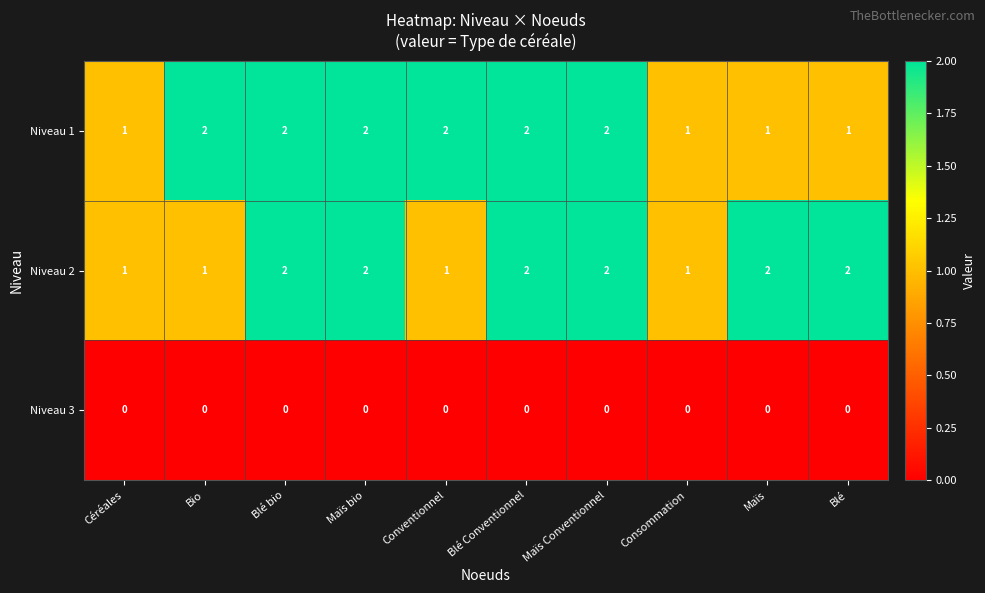

The value of Niveau 3 at Bio is 0. True or false?

True